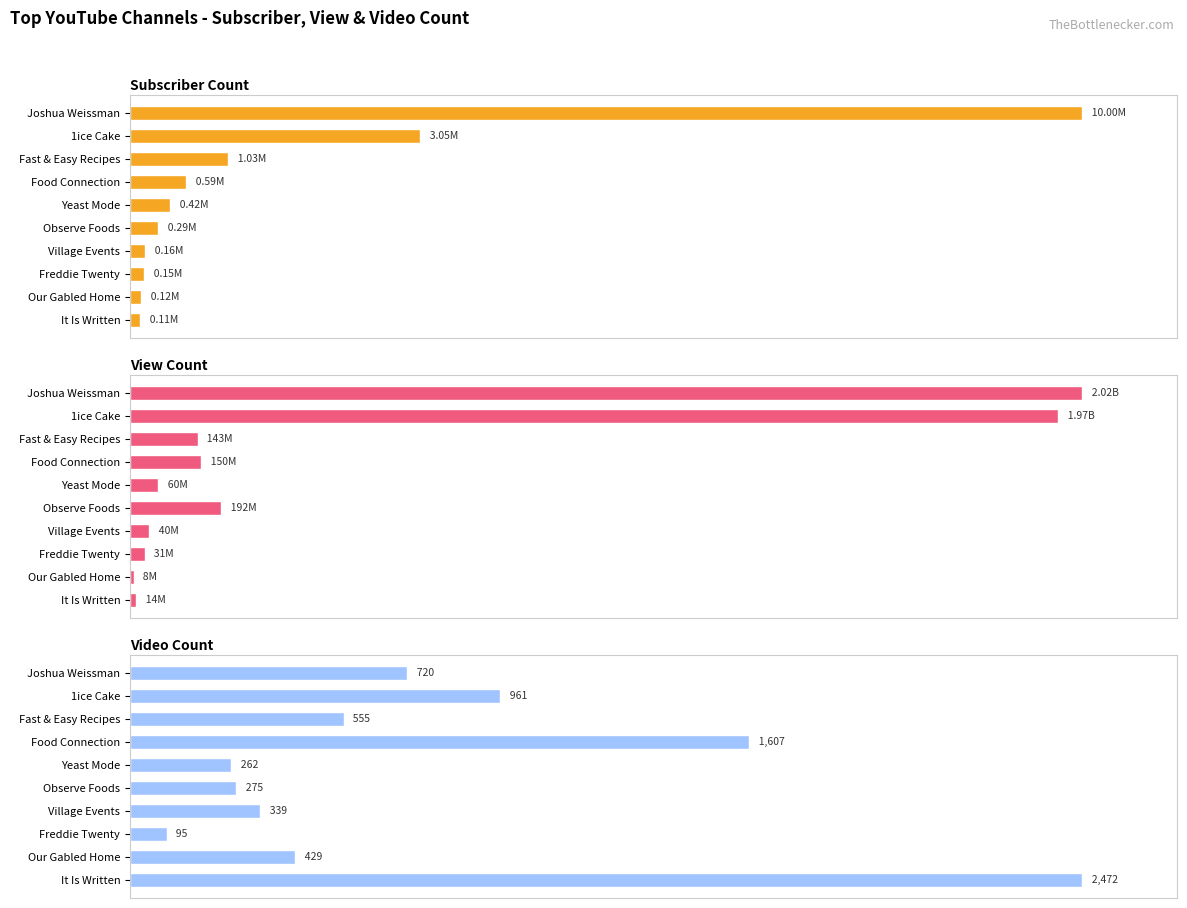

Which series has the widest spread of values?

View Count